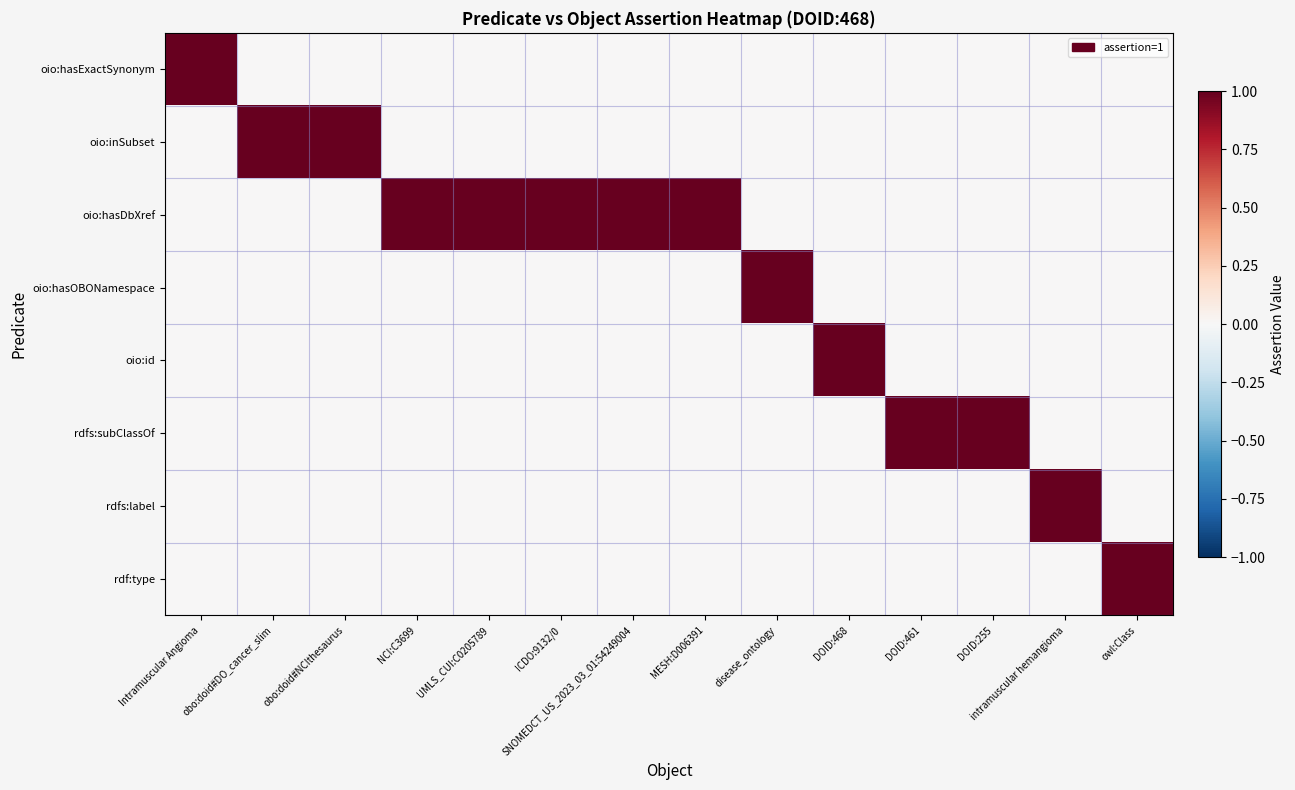

Which series has the largest range (max minus min)?

oio:hasExactSynonym